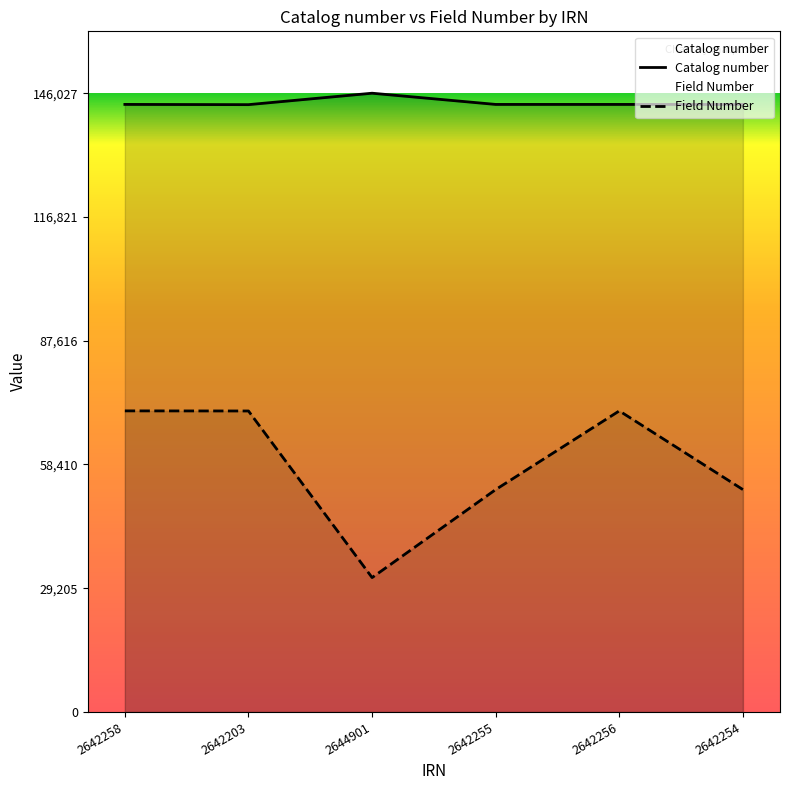

Which series has the largest range (max minus min)?

Field Number